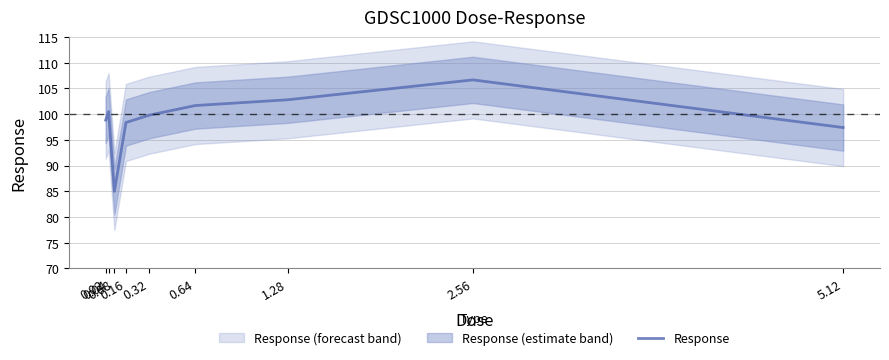

The chart shows a value of 66.2 at 5.12. True or false?

False